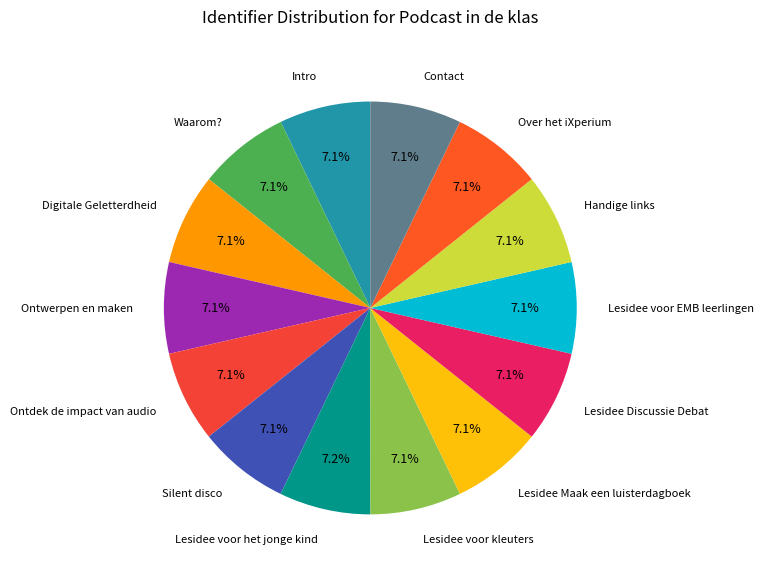

Which slice is the smallest?

Ontdek de impact van audio